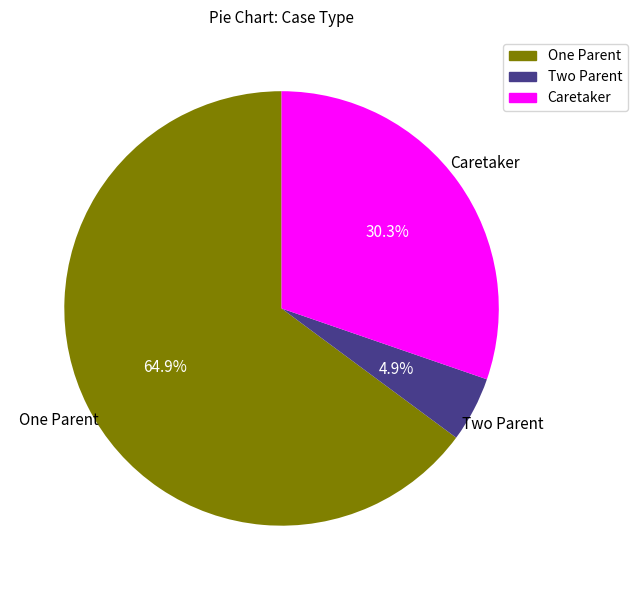

Which category has the smallest portion of the pie?

Two Parent